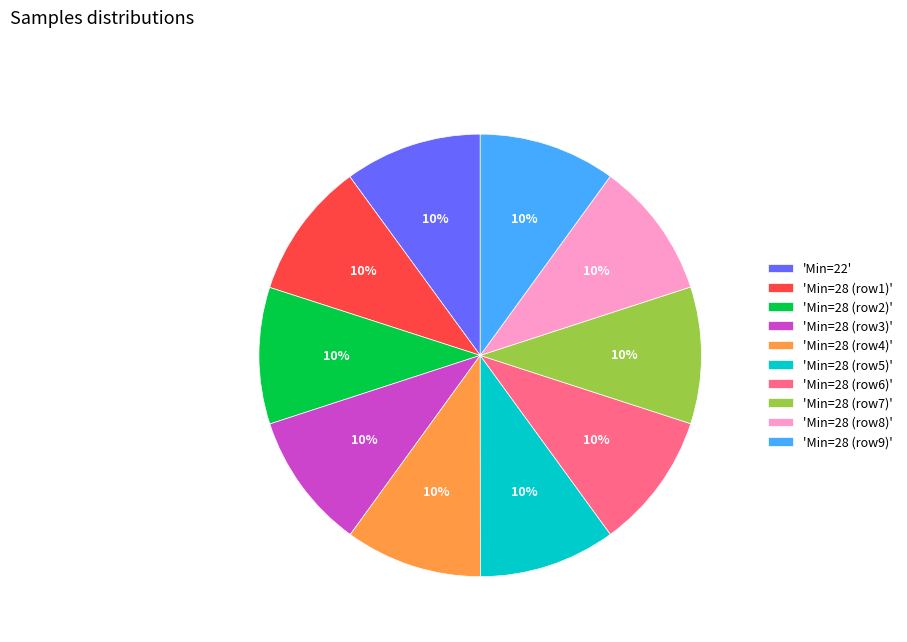

Approximately how many times larger is the value at 'Min=22' compared to 'Min=28 (row3)'?

1.0